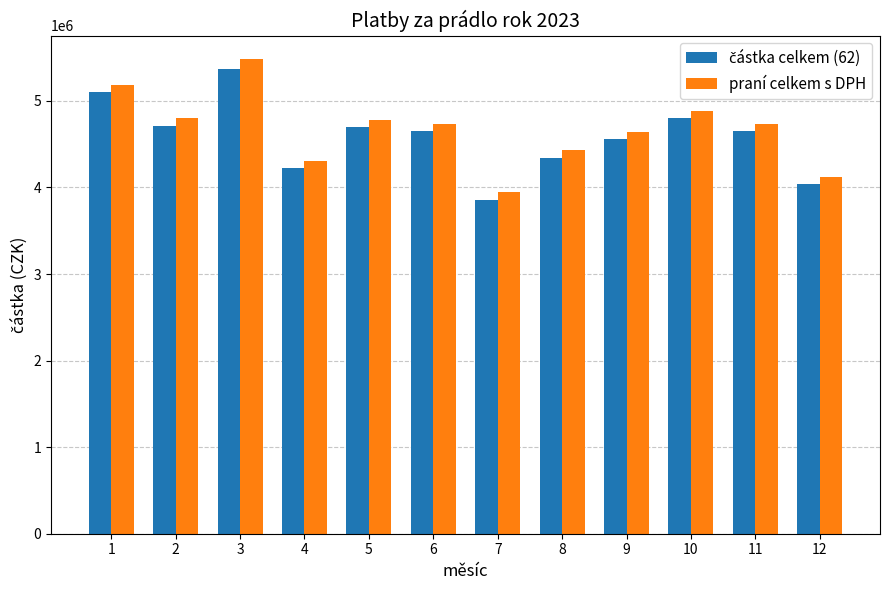

What value does the praní celkem s DPH series have at 6?

4735089.9